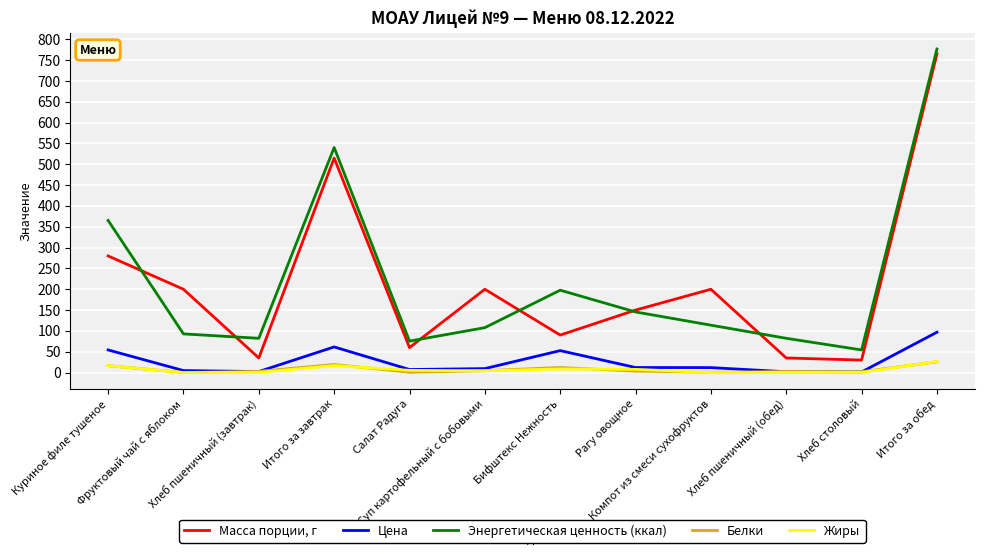

Where does the Масса порции, г series first go above 200?

Куриное филе тушеное